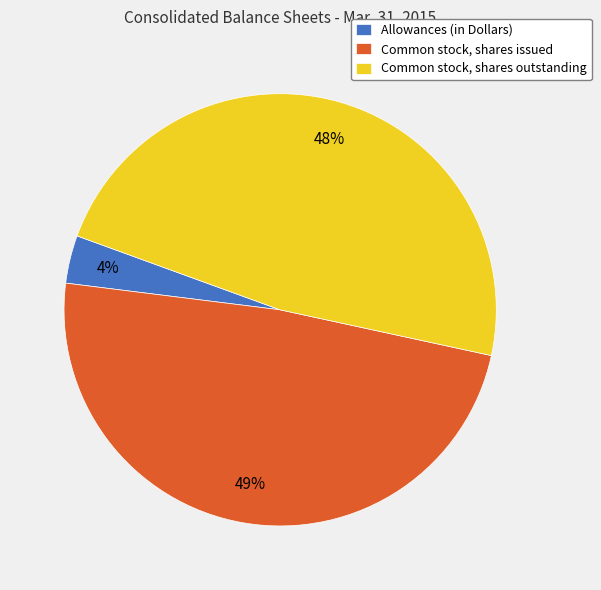

To the nearest percent, what portion does Common stock, shares outstanding represent?

48%